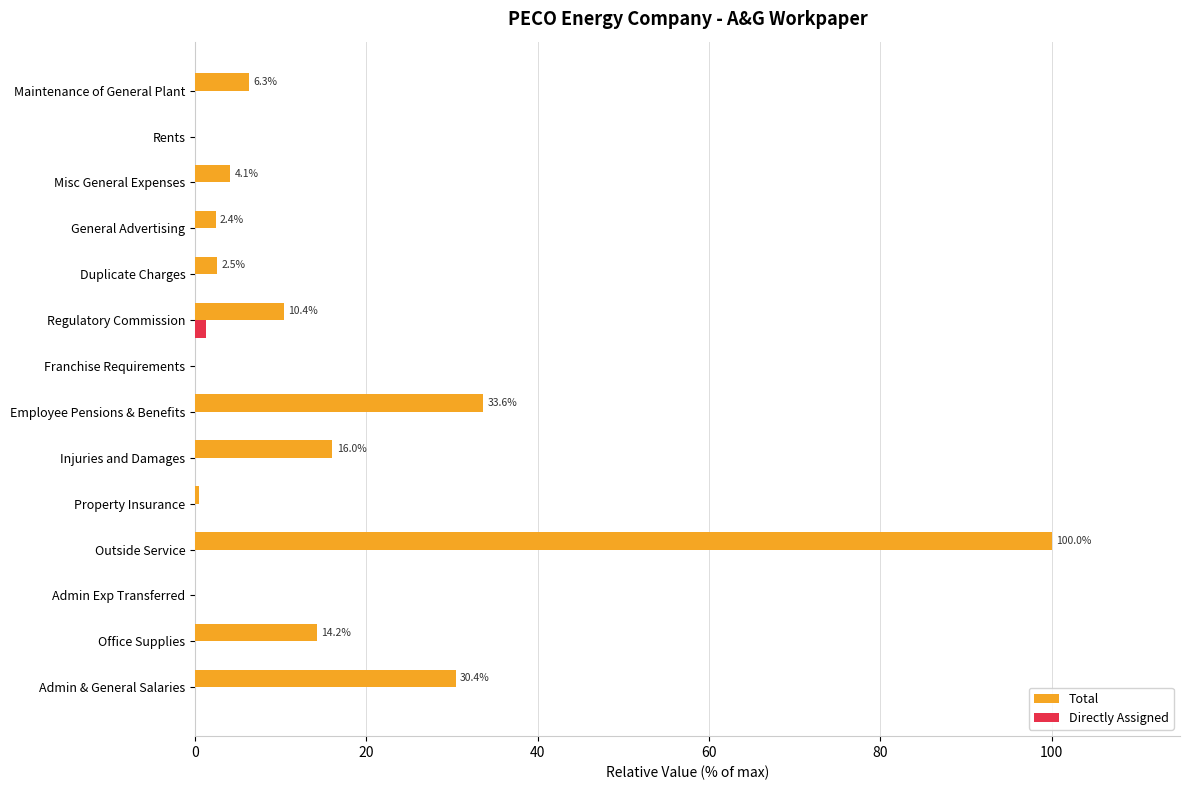

Is it true that Total equals 2.4 at General Advertising?

True